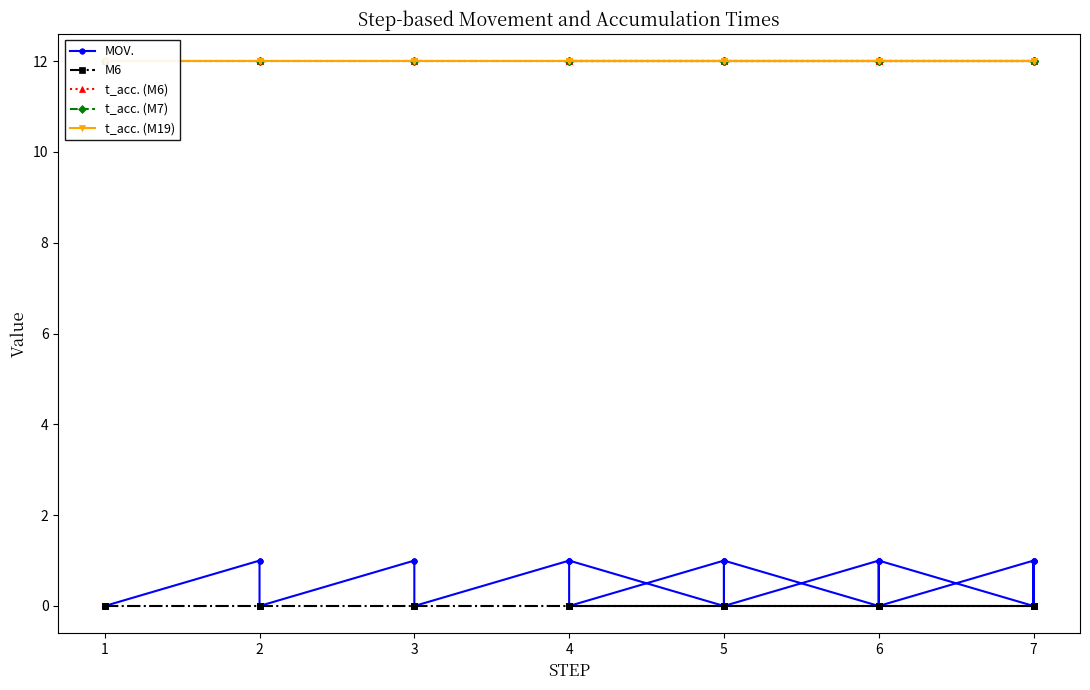

Count the MOV. values in the range 0 to 1.

40